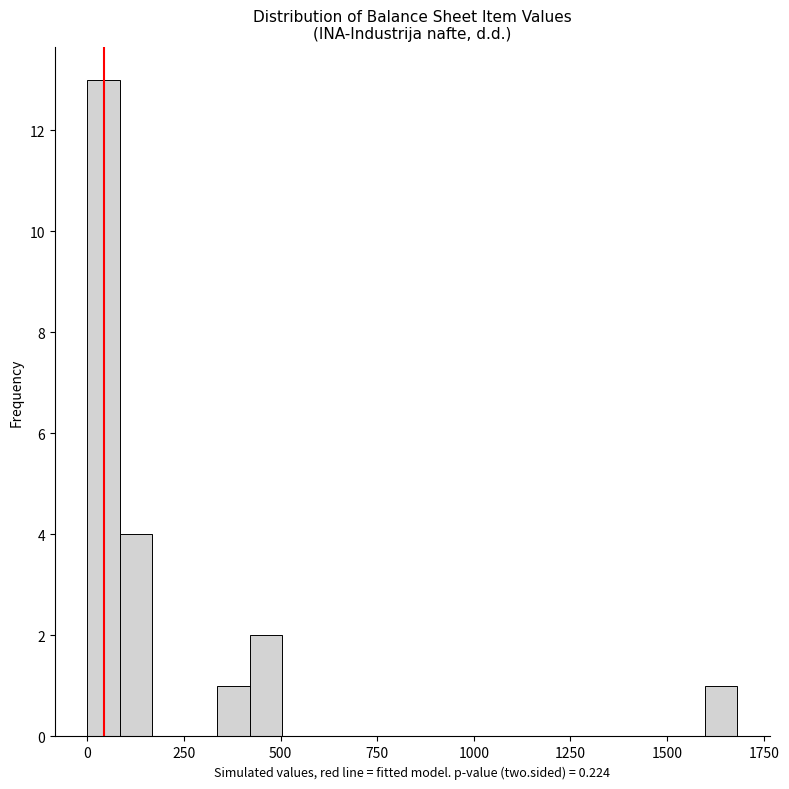

Around what value on the x-axis is the tallest bar? Give the approximate position of its centre, as read against the axis.

50